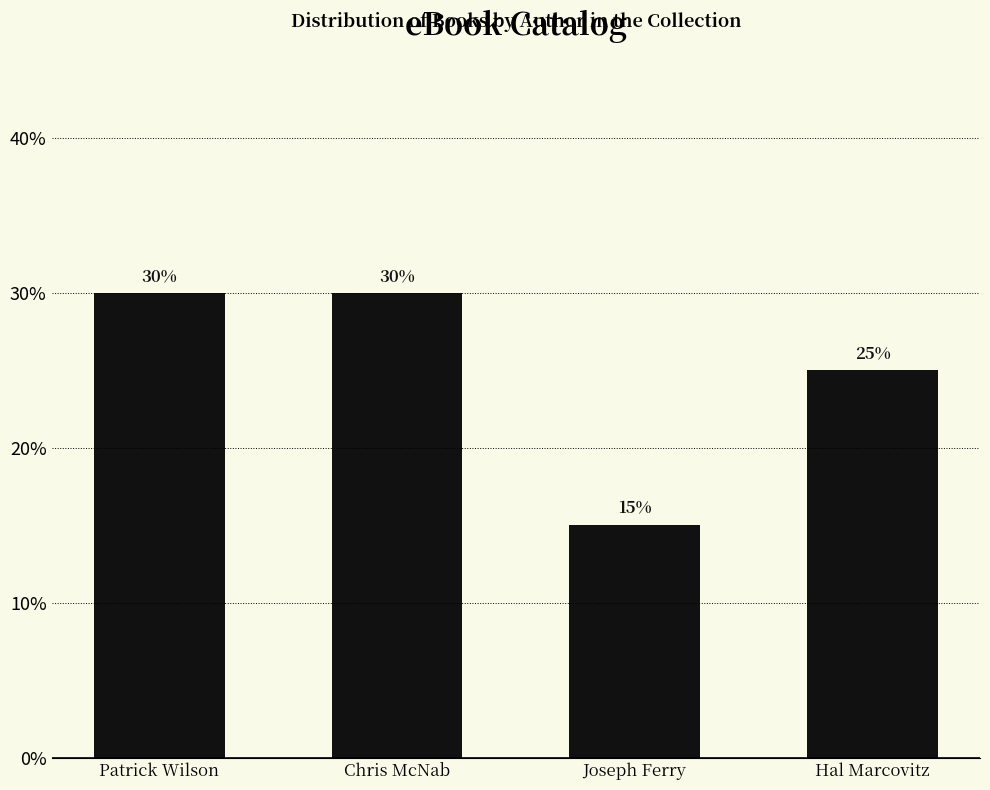

What position from the right is Patrick Wilson?

4